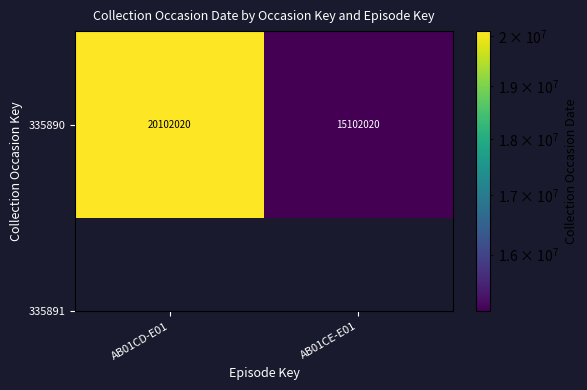

Reading left to right, transcribe all the data shown in this chart.

AB01CD-E01=20102020	AB01CE-E01=15102020